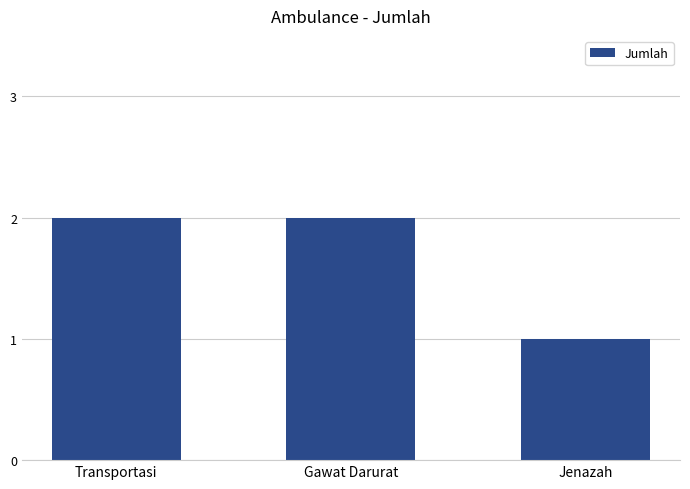

Reading left to right, transcribe all the data shown in this chart.

2	2	1